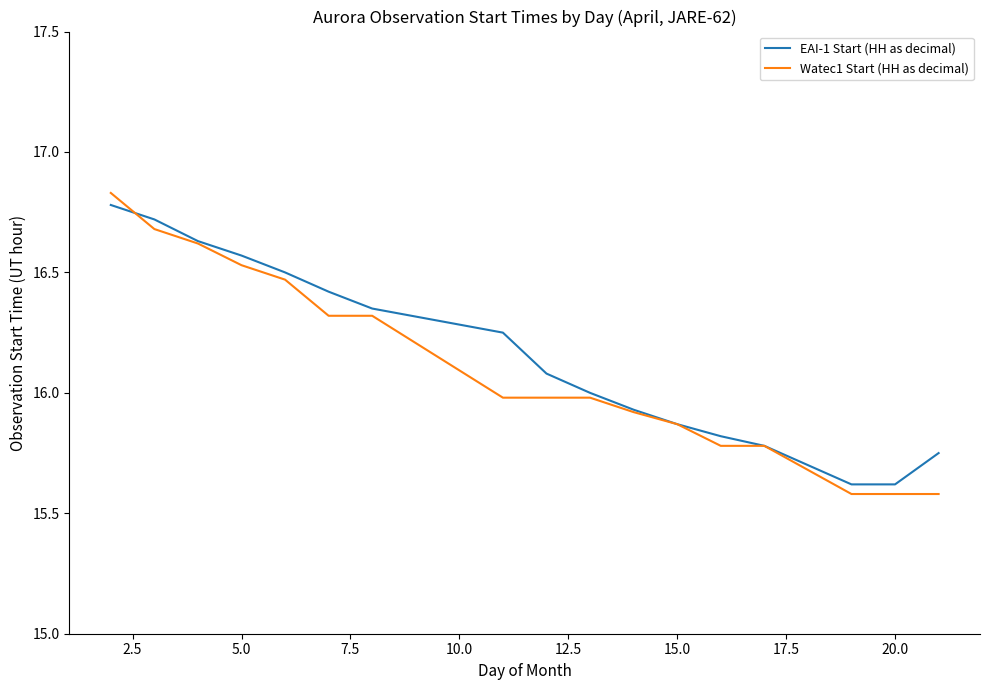

What is the smallest value displayed?

15.6